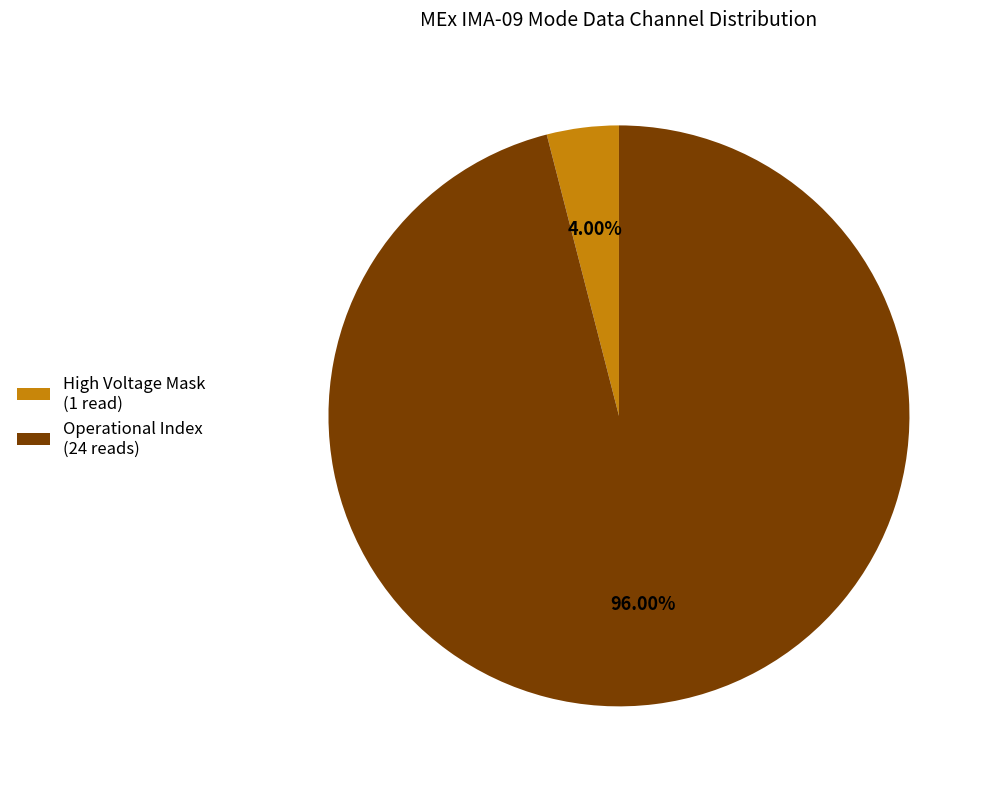

How many slices are in this pie chart?

2